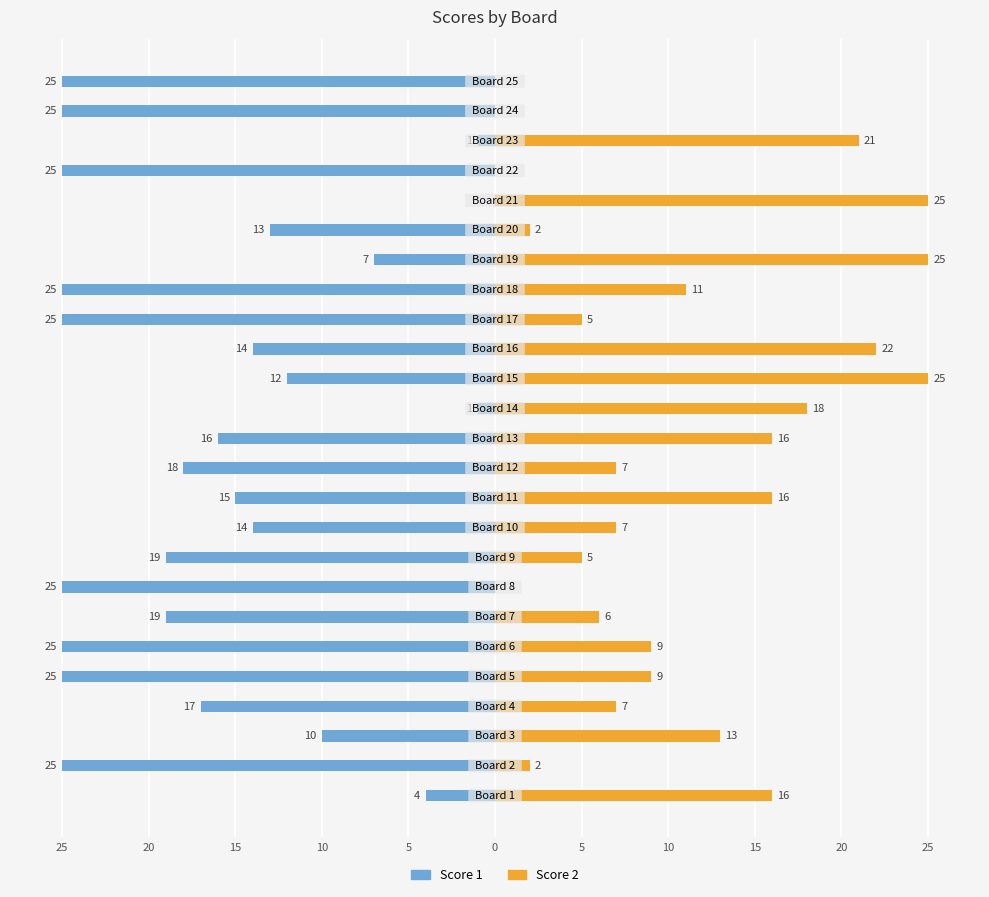

What are all the series names shown in the legend?

Score 1, Score 2